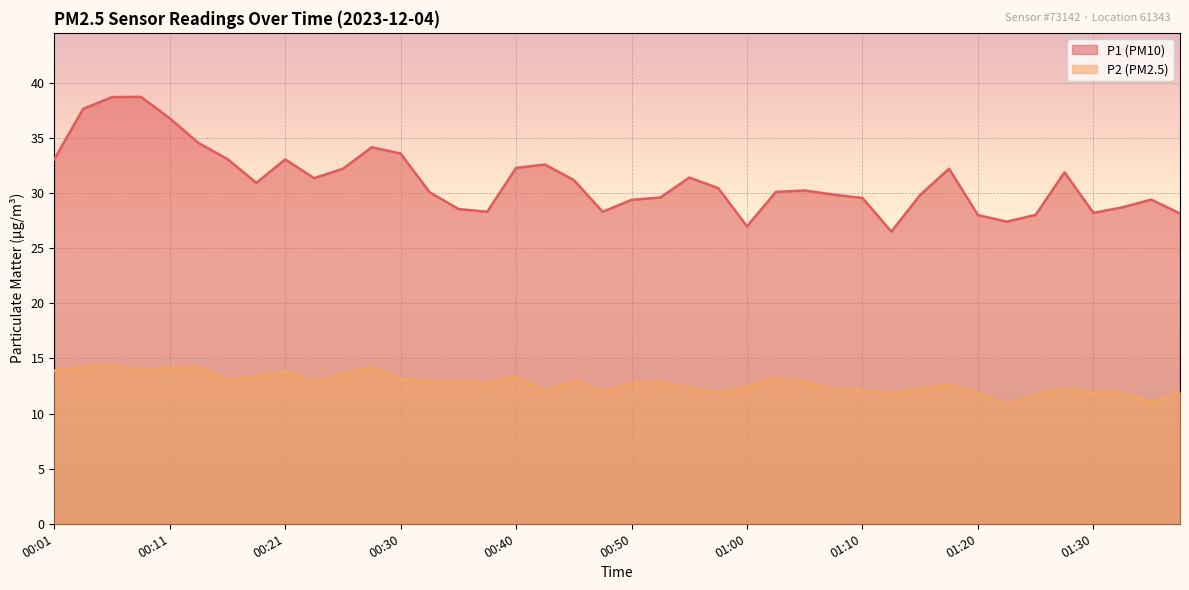

Reading right to left, list all the values displayed in this chart.

P1: 01:37=28.1	01:35=29.4	01:32=28.7	01:30=28.2	01:27=31.9	01:25=28.0	01:22=27.4	01:20=28.0	01:17=32.2	01:15=29.8	01:12=26.5	01:10=29.6	01:07=29.9	01:05=30.2	01:02=30.1	01:00=27.0	00:57=30.4	00:55=31.4	00:53=29.6	00:50=29.4	00:48=28.3	00:45=31.2	00:43=32.6	00:40=32.3	00:38=28.3	00:35=28.6	00:33=30.1	00:30=33.6	00:28=34.1	00:25=32.2	00:23=31.4	00:21=33.0	00:18=30.9	00:16=33.1	00:13=34.5	00:11=36.8	00:08=38.7	00:06=38.7	00:03=37.6	00:01=33.0
P2: 01:37=11.9	01:35=11.0	01:32=11.8	01:30=11.8	01:27=12.3	01:25=11.7	01:22=10.8	01:20=11.9	01:17=12.6	01:15=12.2	01:12=11.8	01:10=12.1	01:07=12.2	01:05=12.8	01:02=13.2	01:00=12.4	00:57=11.9	00:55=12.3	00:53=12.8	00:50=12.7	00:48=12.0	00:45=12.9	00:43=12.0	00:40=13.3	00:38=12.7	00:35=12.9	00:33=12.8	00:30=13.1	00:28=14.1	00:25=13.6	00:23=12.8	00:21=13.8	00:18=13.3	00:16=13.1	00:13=14.2	00:11=14.1	00:08=13.9	00:06=14.4	00:03=14.2	00:01=13.9